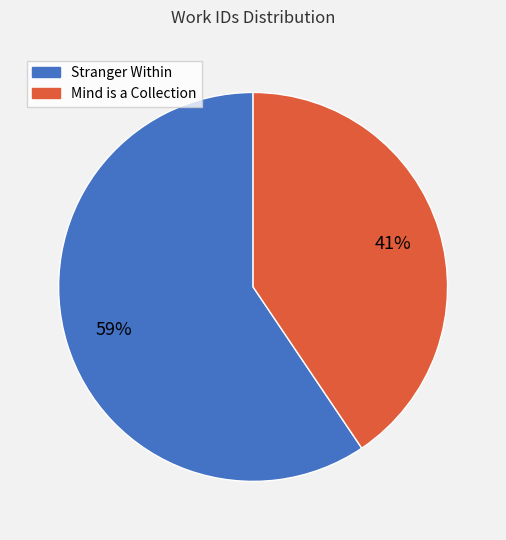

Do Stranger Within and Mind is a Collection together represent more than half of the pie?

Yes